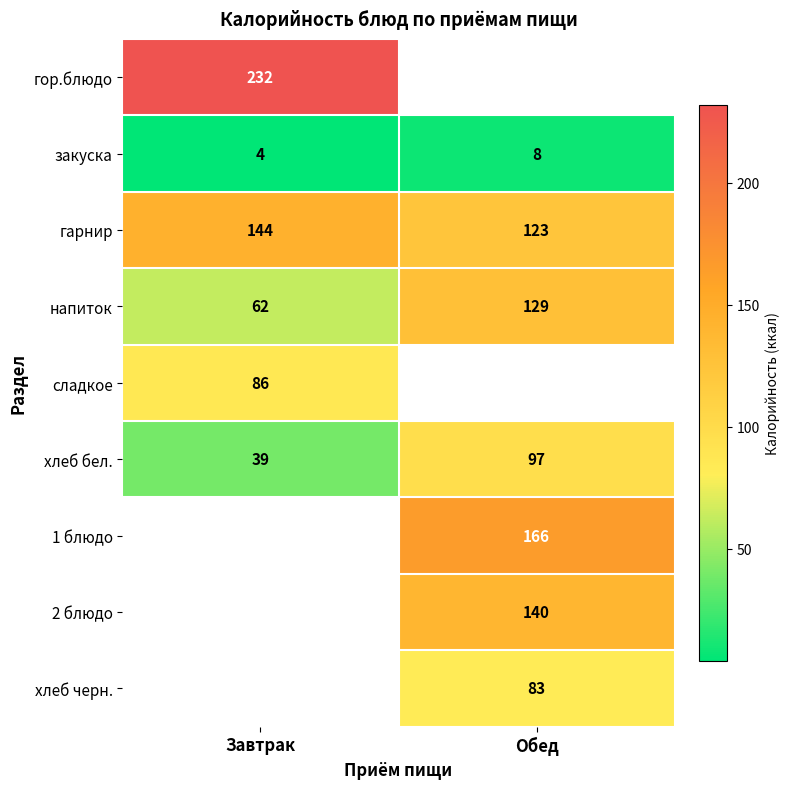

What is the difference between the maximum and minimum values in the хлеб бел. series?

58